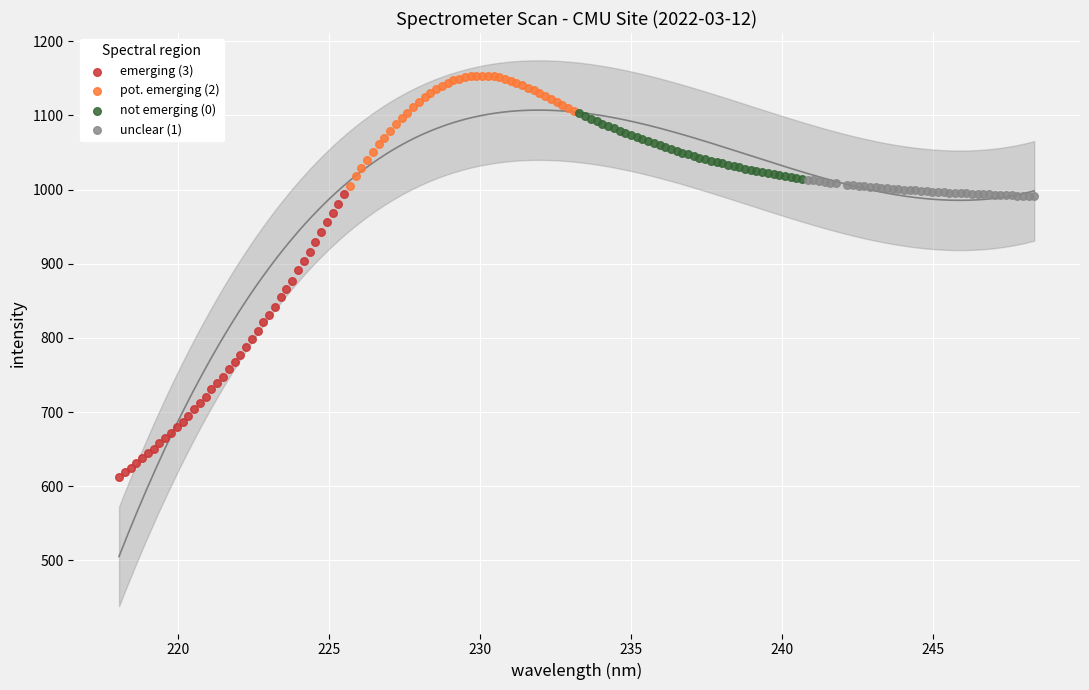

Which series has the largest Y range (max minus min)?

emerging (3)